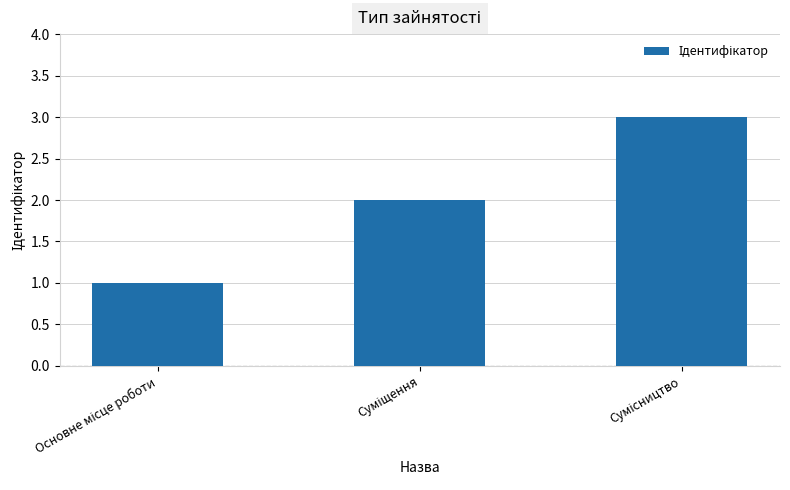

What is the maximum value shown in the chart?

3